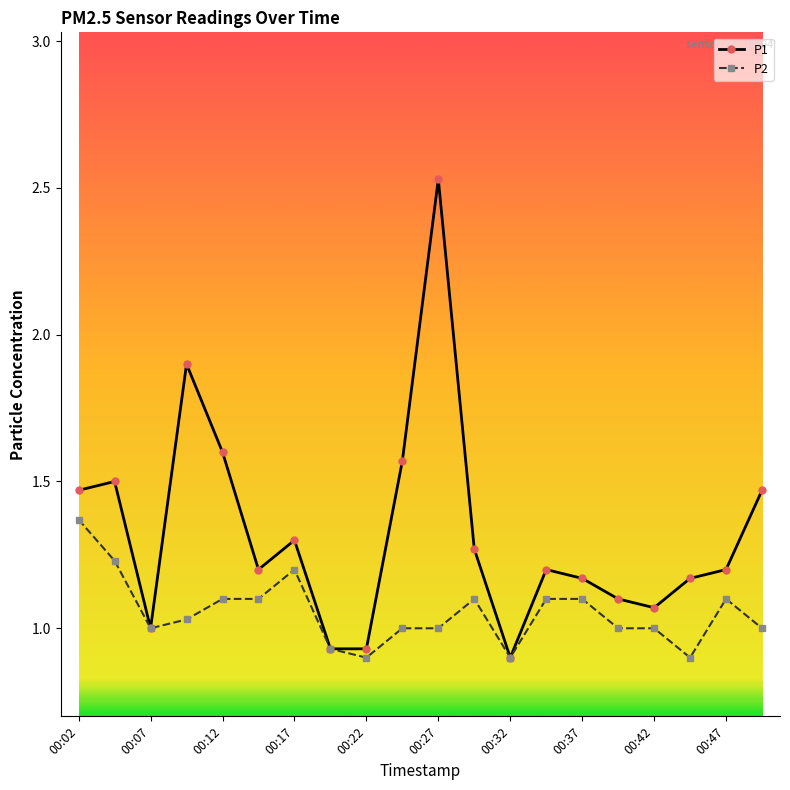

Which series has the largest total across all categories?

P1